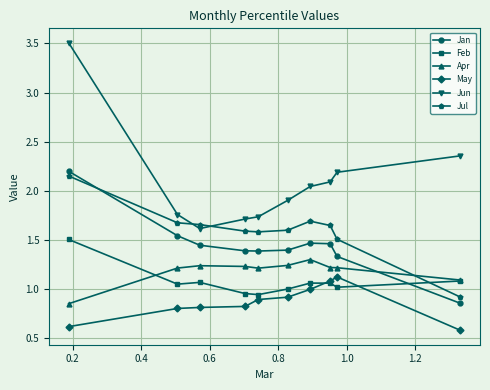

What is the maximum value shown in the chart?

3.5